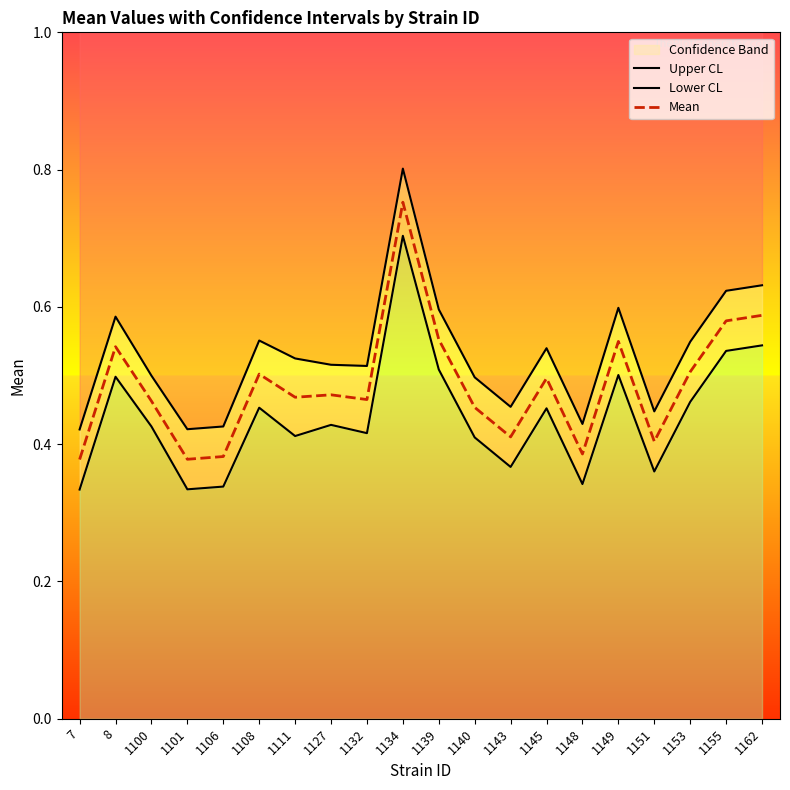

What is the difference between the highest and lowest values at 1155?

0.1